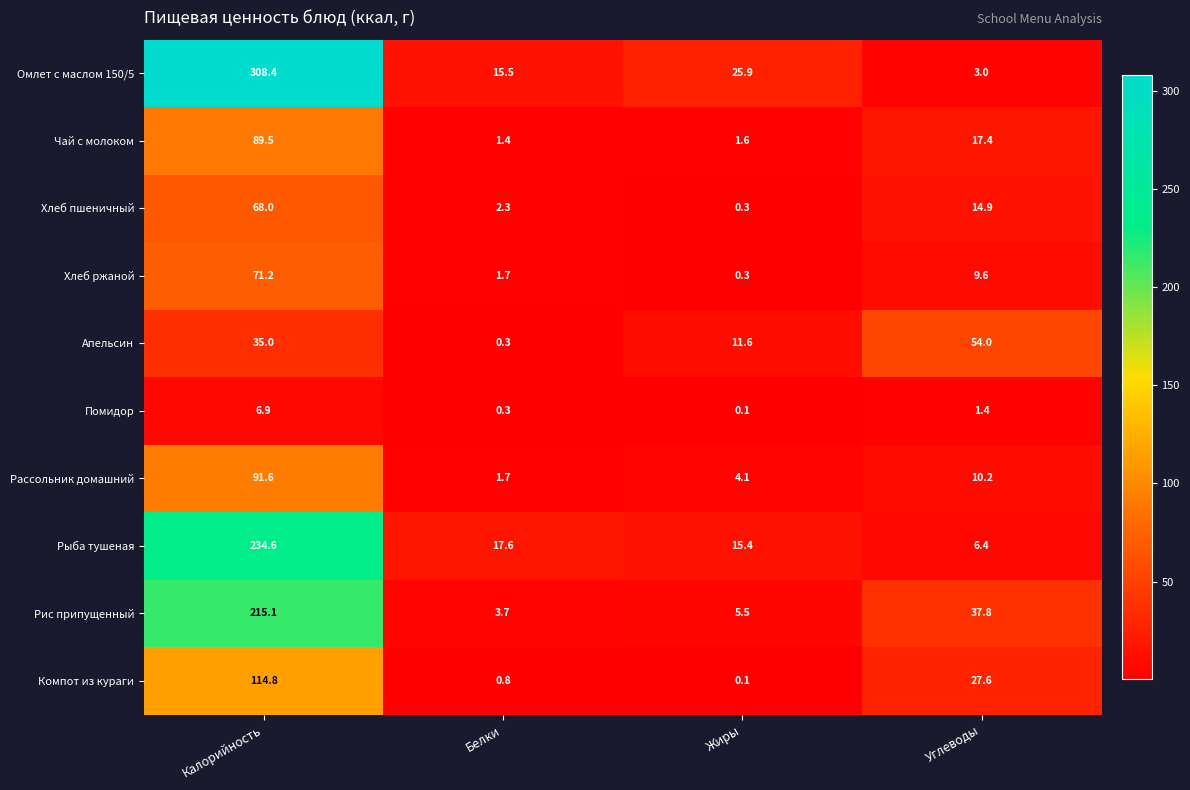

Which label corresponds to the largest value in the chart?

Калорийность